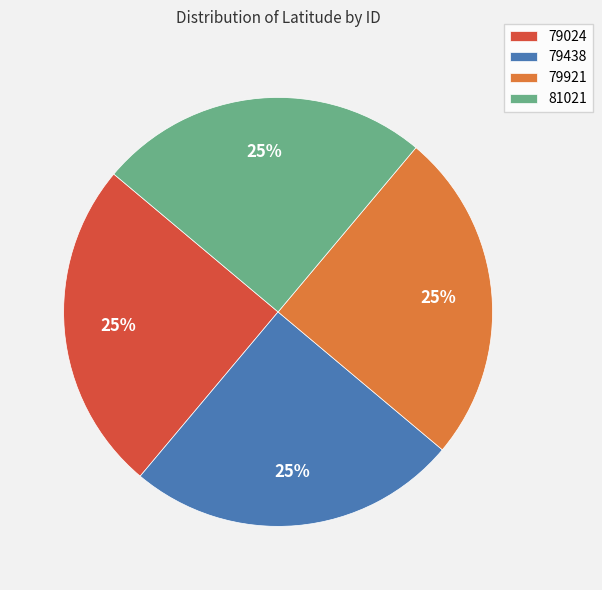

Approximately how many times larger is the value at 81021 compared to 79921?

1.0